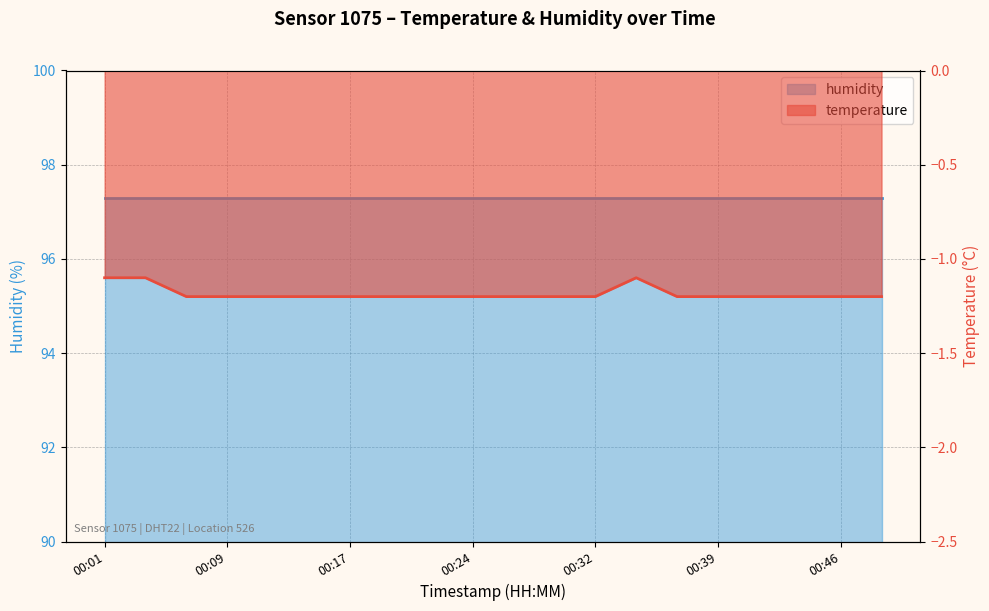

What value does the data have at 00:27?

-1.2